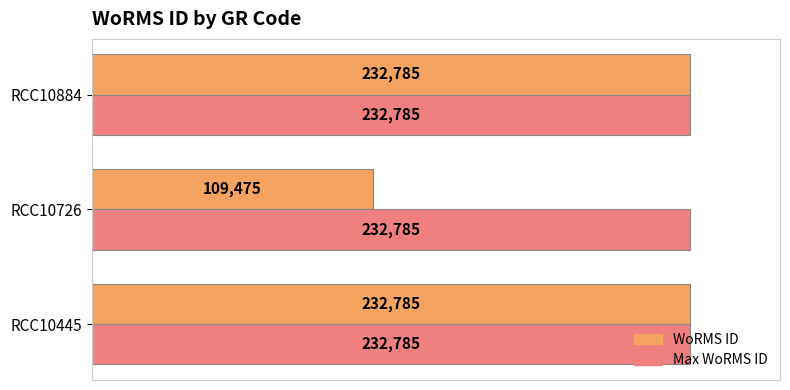

True or false: Max WoRMS ID has a value of 232785 at RCC10445.

True